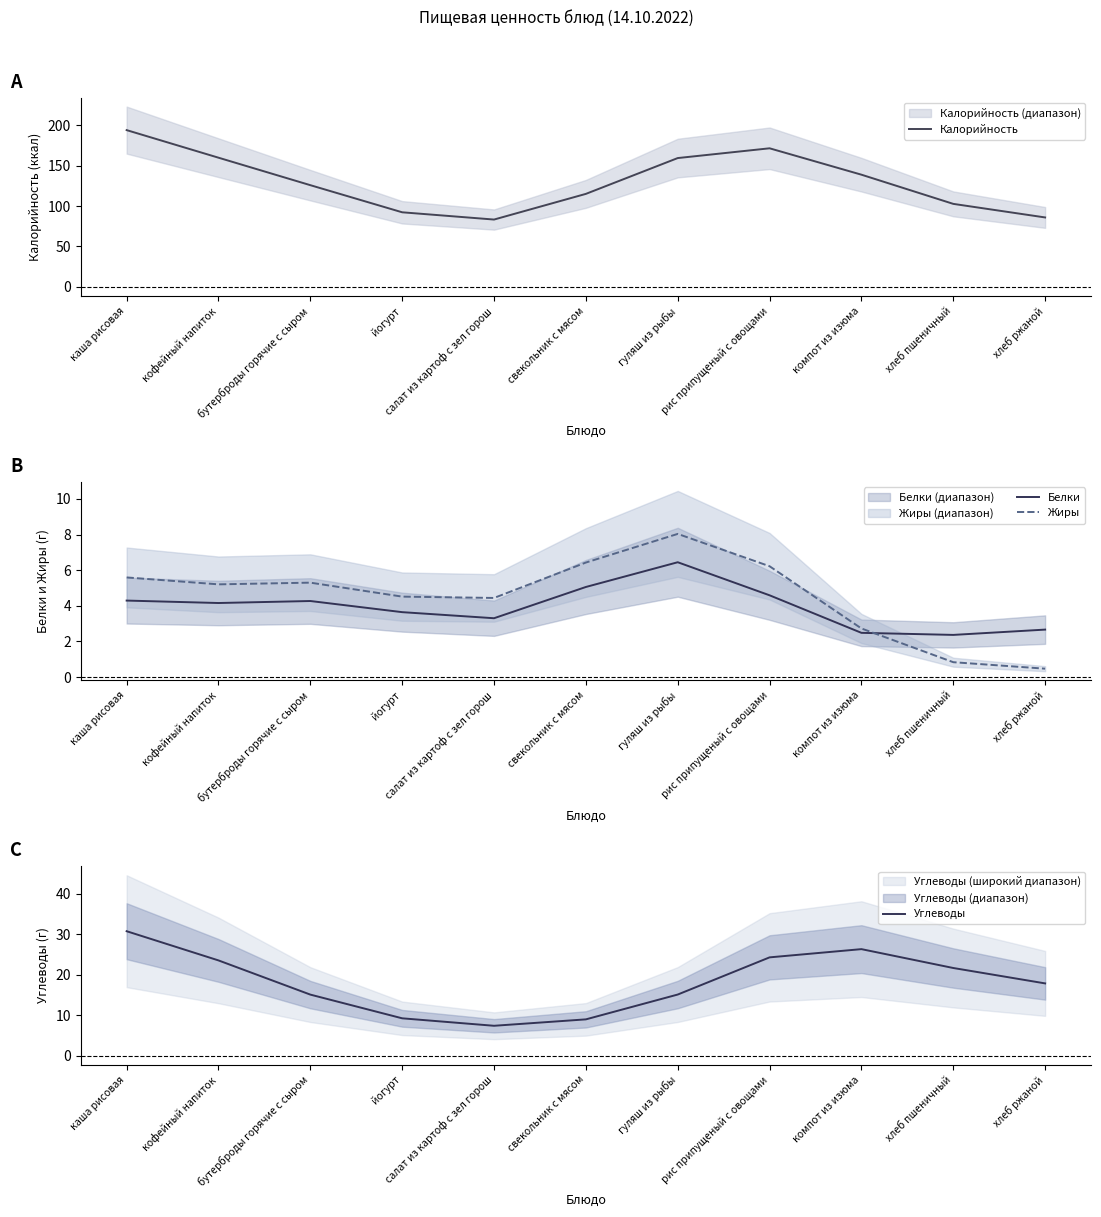

How many intersections are there between Жиры and Белки?

1